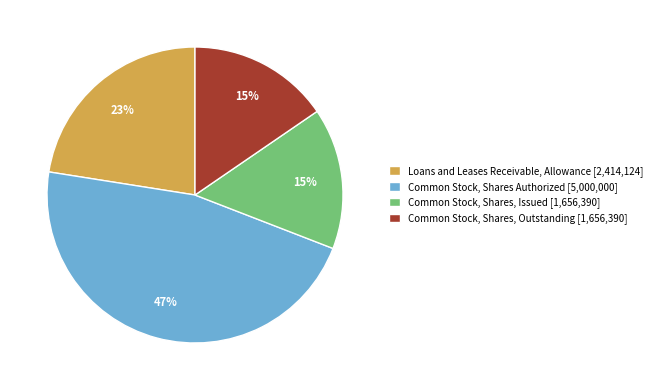

To the nearest percent, what is the combined percentage of Loans and Leases Receivable, Allowance and Common Stock, Shares, Outstanding?

38%